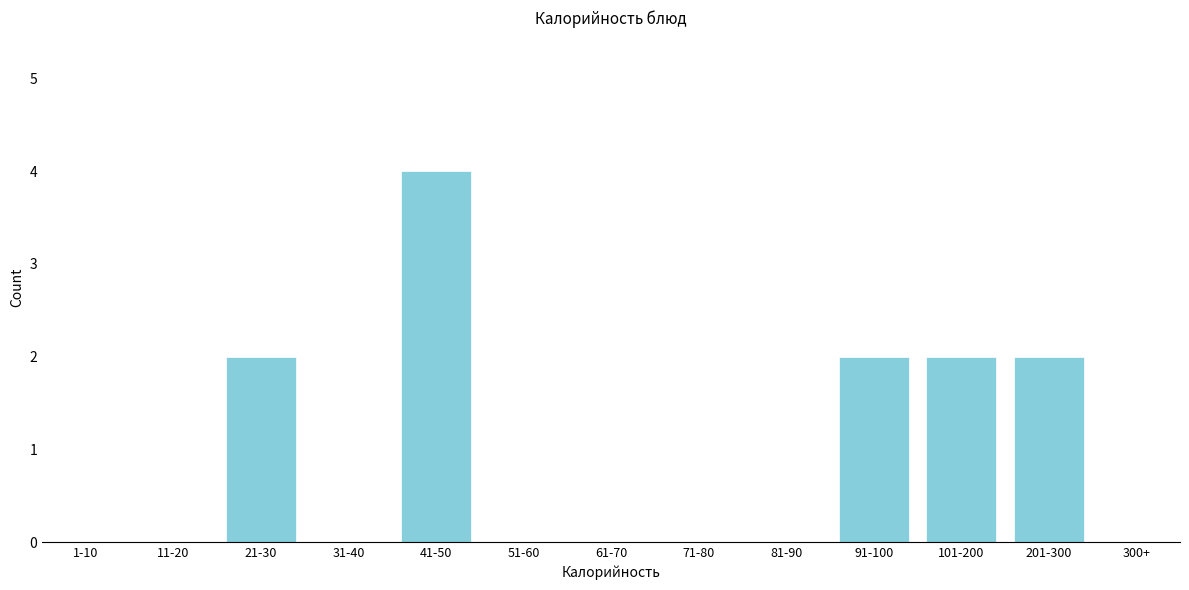

Reading left to right, transcribe all the data shown in this chart.

1-10=0	11-20=0	21-30=2	31-40=0	41-50=4	51-60=0	61-70=0	71-80=0	81-90=0	91-100=2	101-200=2	201-300=2	300+=0